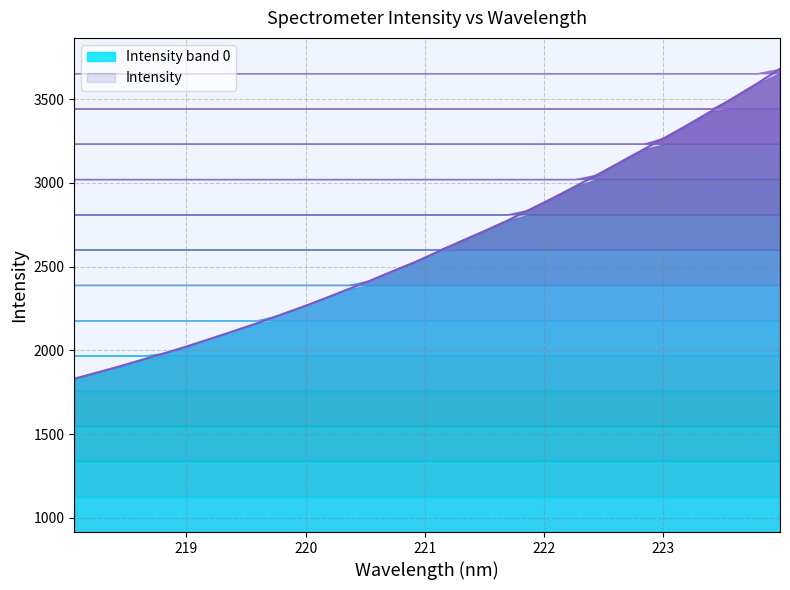

List the labels in order of value, smallest first.

218.0596, 218.2508, 218.442, 218.6332, 218.8244, 219.0156, 219.2067, 219.3979, 219.589, 219.7801, 219.9712, 220.1623, 220.3533, 220.5444, 220.7354, 220.9264, 221.1174, 221.3083, 221.4993, 221.6902, 221.8812, 222.0721, 222.263, 222.4538, 222.6447, 222.8355, 223.0264, 223.2172, 223.408, 223.5987, 223.7895, 223.9802